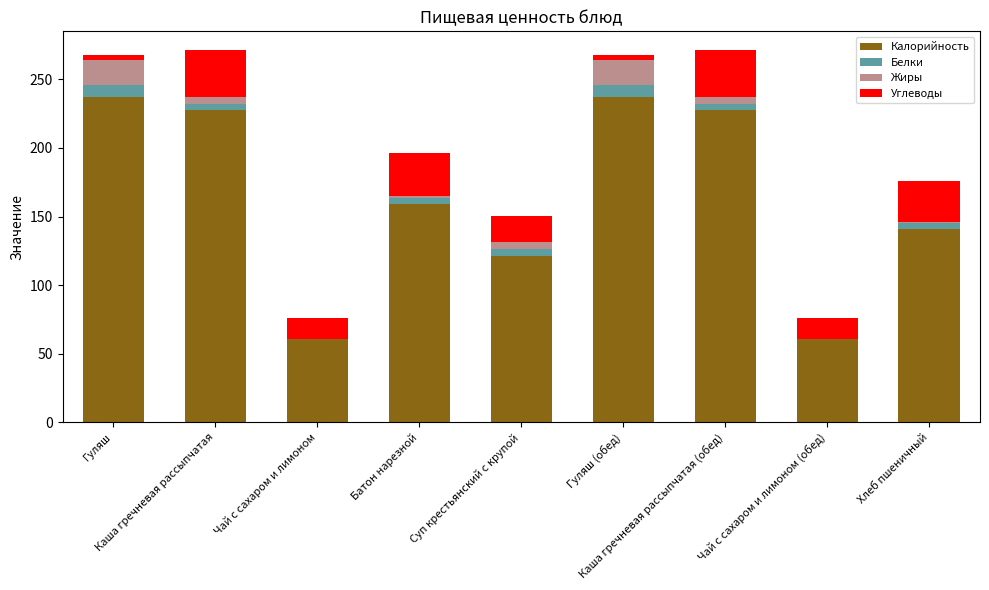

Read the Калорийность value at Хлеб пшеничный.

141.0